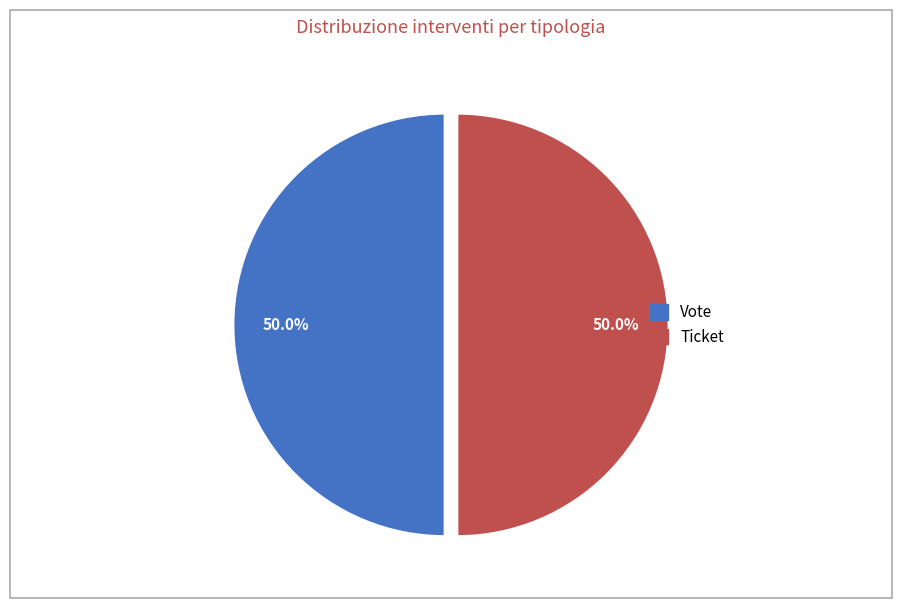

What portion of the pie excludes Ticket?

50.0%